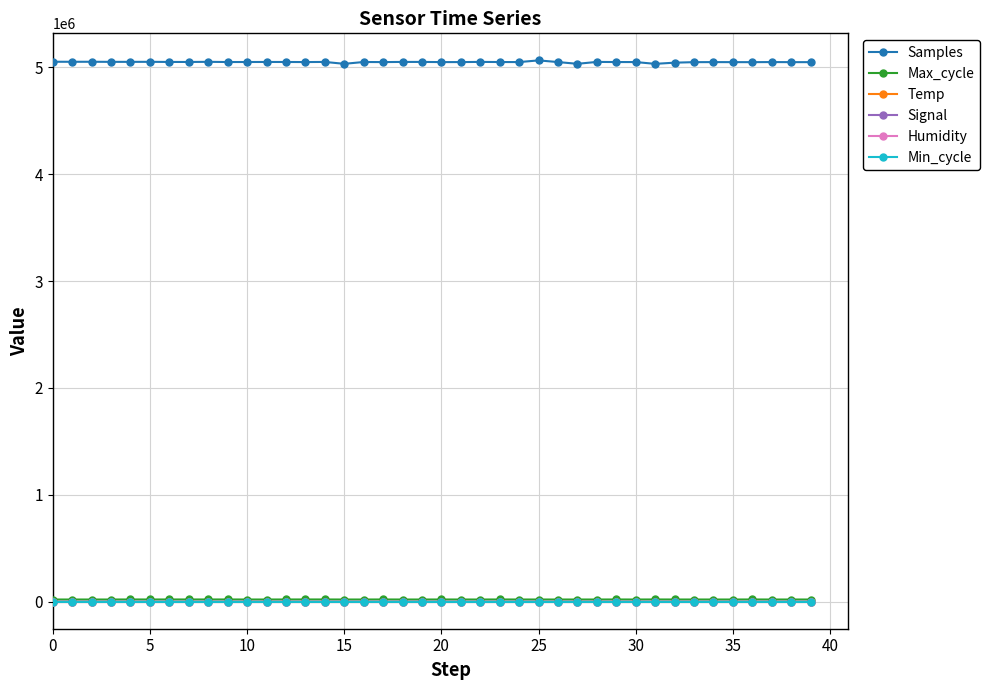

True or false: Min_cycle and Humidity intersect in this chart.

False